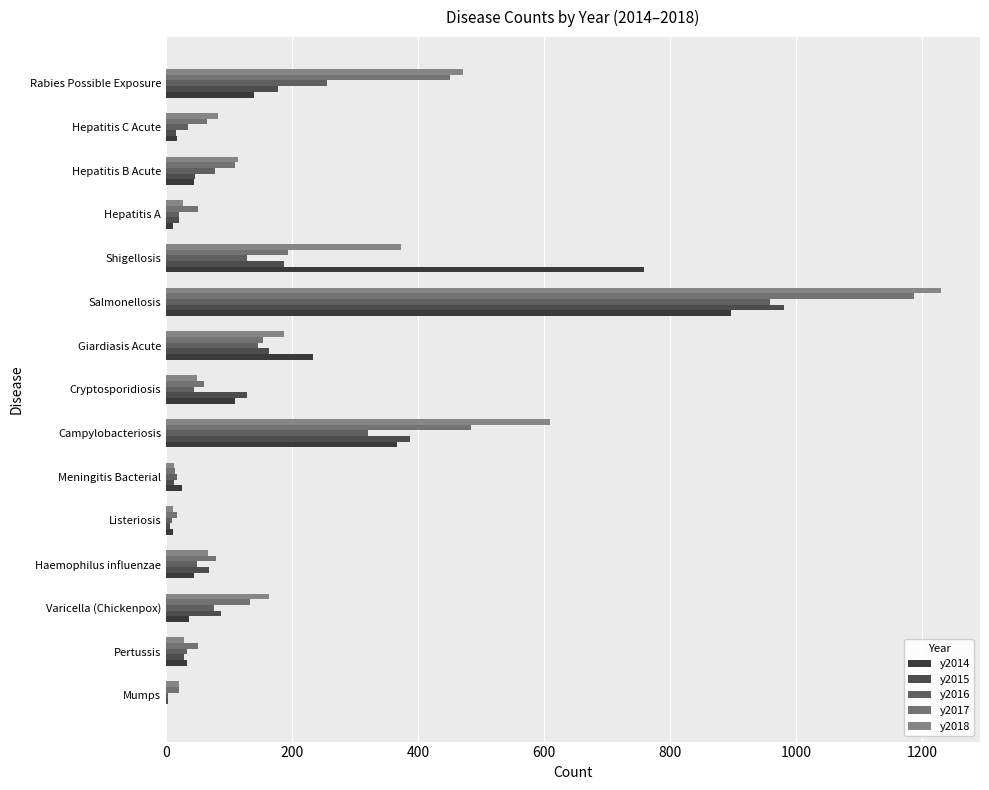

Count the number of categories in the chart.

15